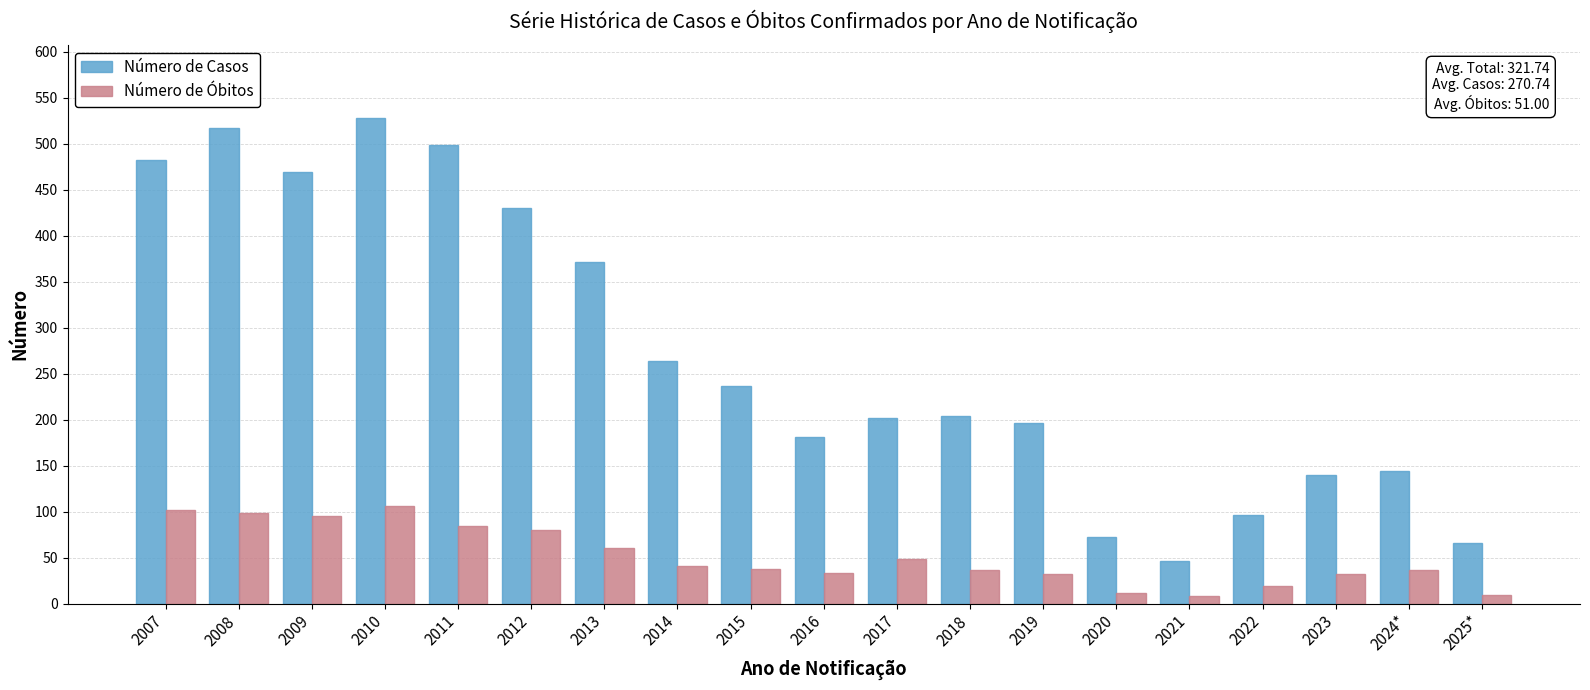

Is the value of Número de Óbitos at 2025* greater than the value of Número de Casos at 2023?

No